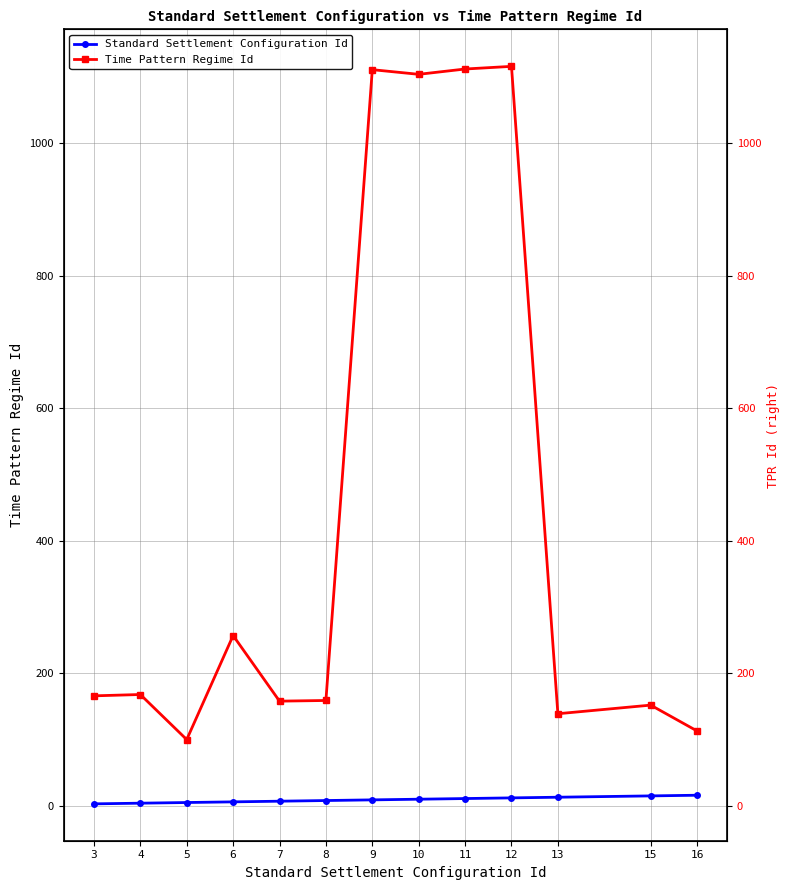

Reading right to left, what are all the values shown in this chart?

Standard Settlement Configuration Id: 16	15	13	12	11	10	9	8	7	6	5	4	3
Time Pattern Regime Id: 113	152	139	1116	1112	1104	1111	159	158	257	100	168	166